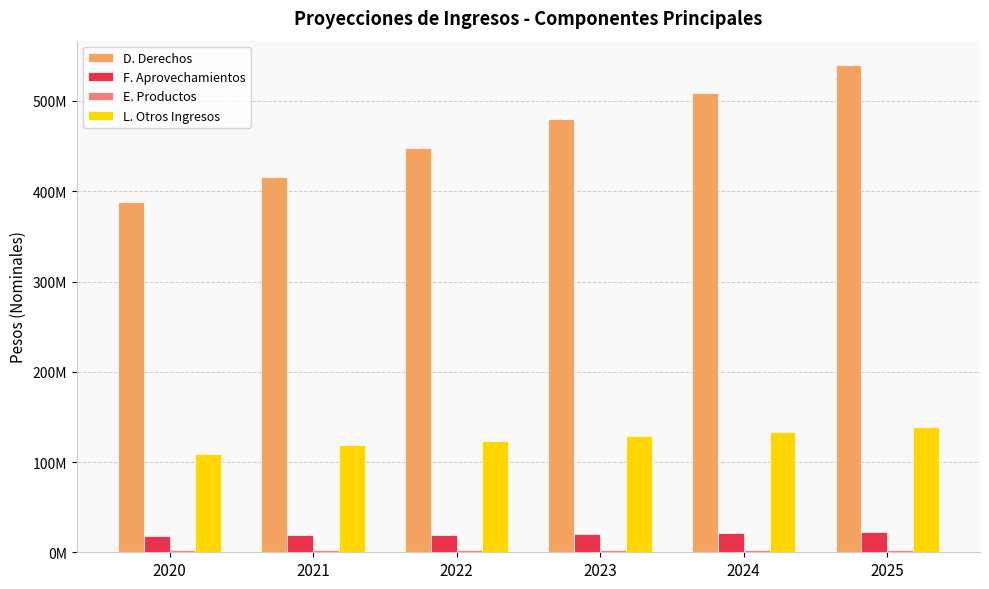

What is the value of the D. Derechos bar at the 2nd from the left?

415571074.9